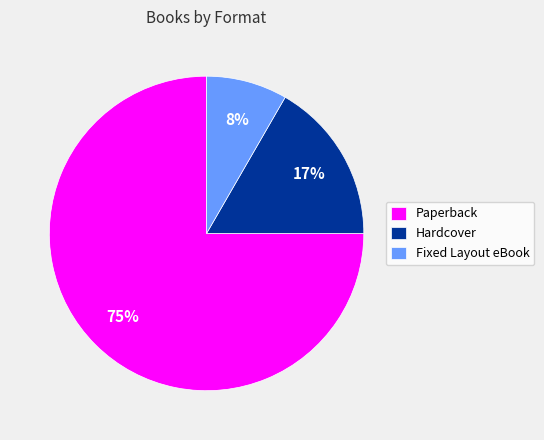

To the nearest percent, what is the difference between the largest and smallest slice percentages?

67%